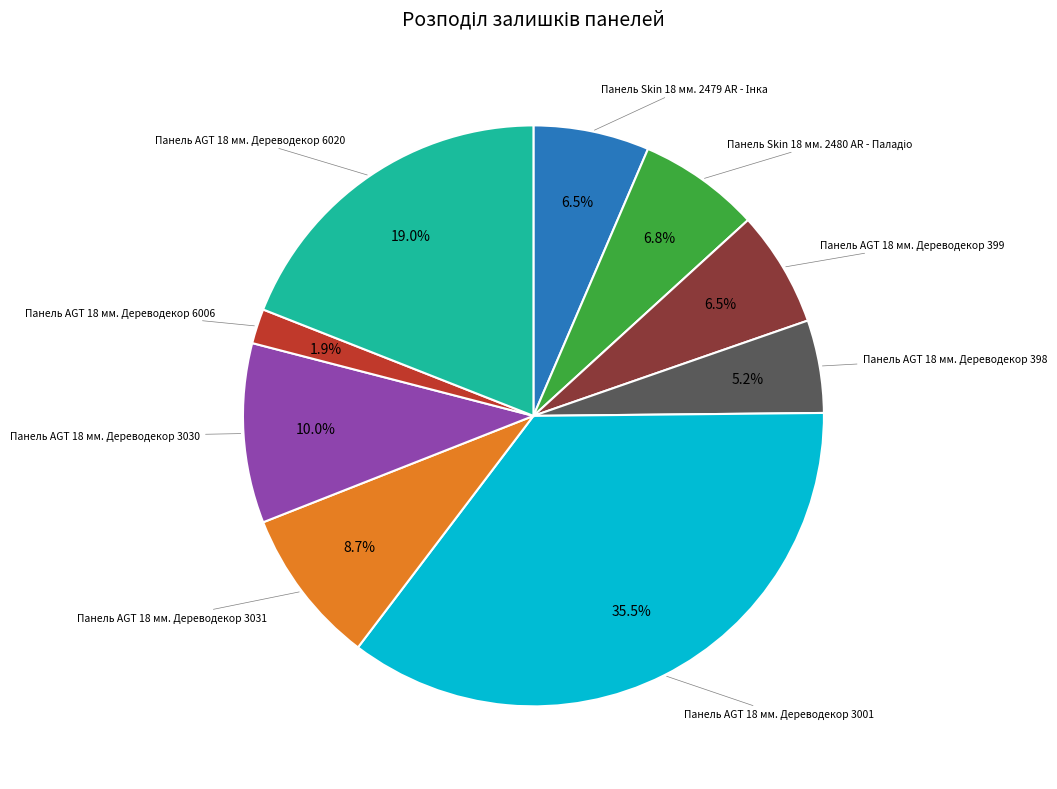

Is there a majority slice in this chart?

No